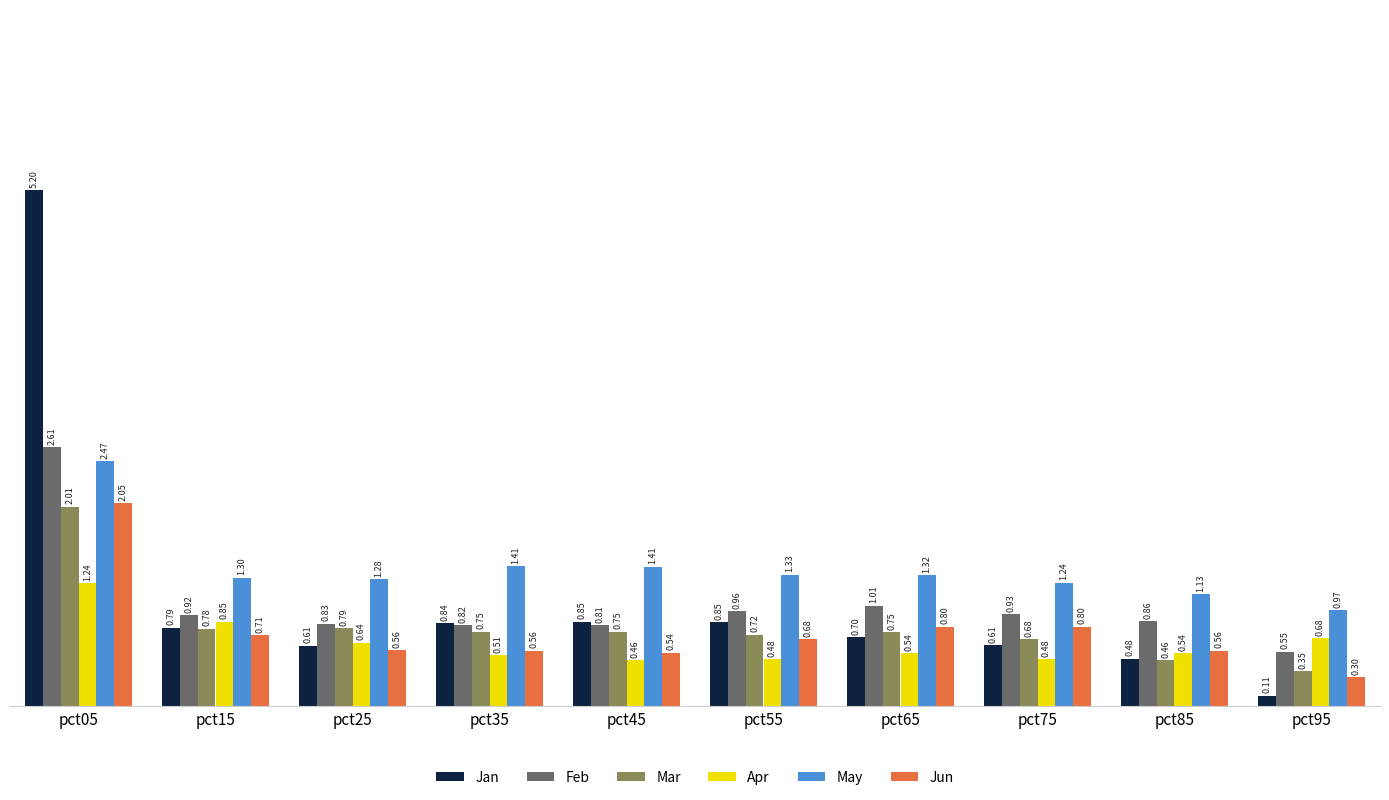

What is the sum of the Apr values at pct35 and pct05?

1.8